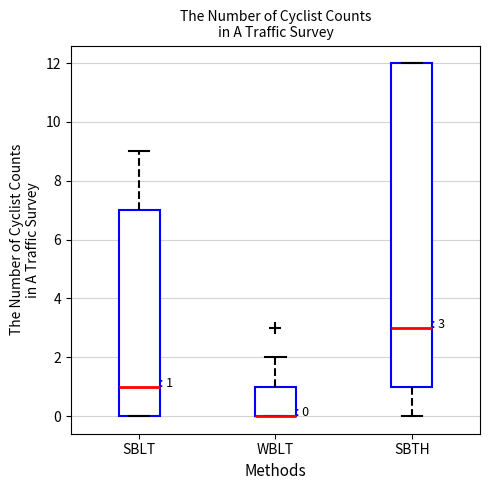

Comparing the boxes themselves (not the whiskers), which one is the tallest?

SBTH